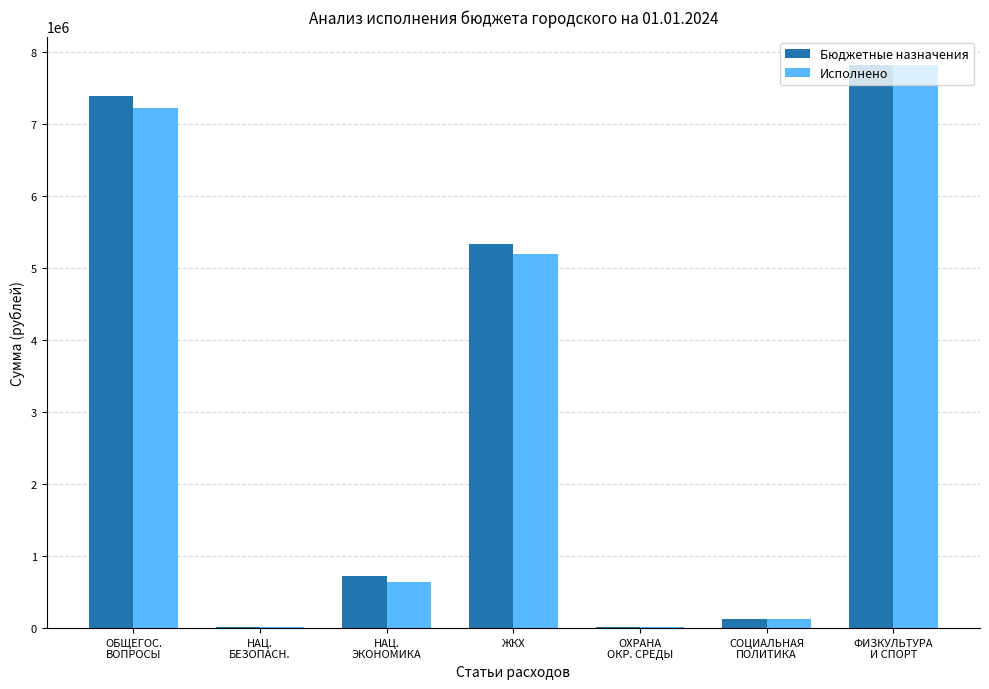

What is the maximum value for Бюджетные назначения?

7818100.0